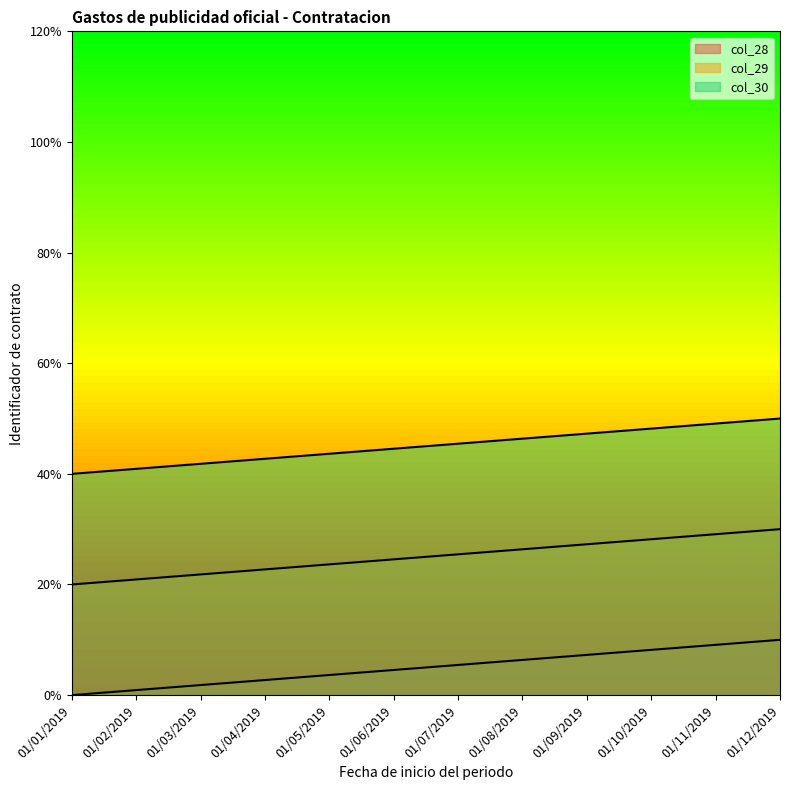

Is the value of col_29 at 01/11/2019 greater than the value of col_28 at 01/09/2019?

Yes